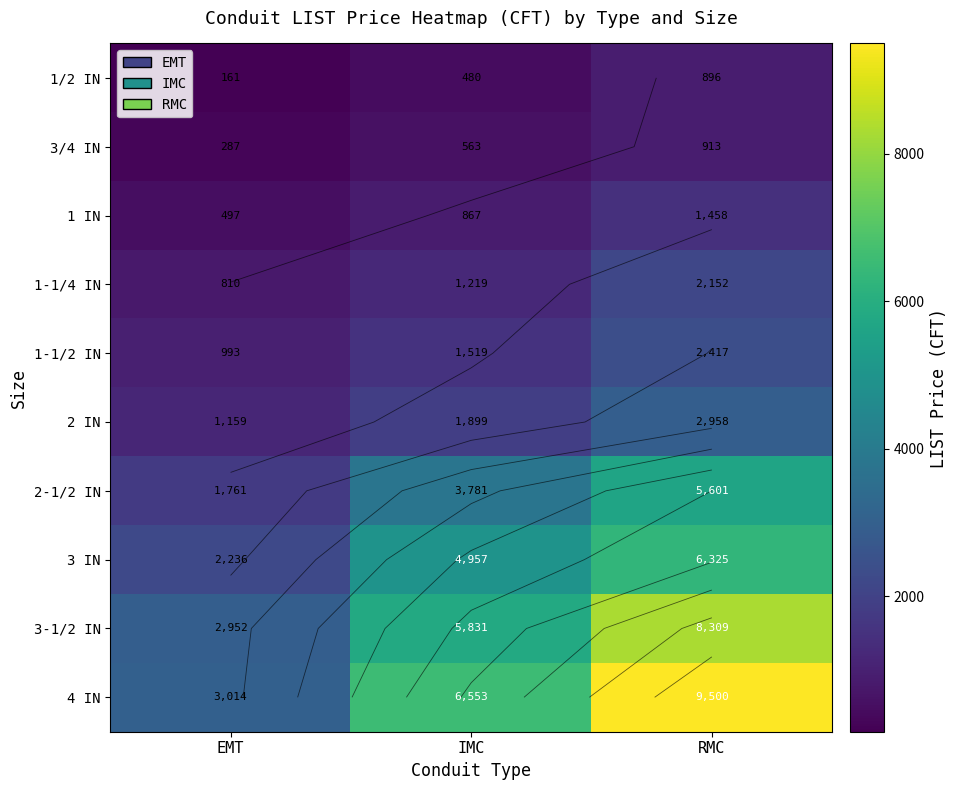

At which label is 4 IN closest to 6257?

IMC